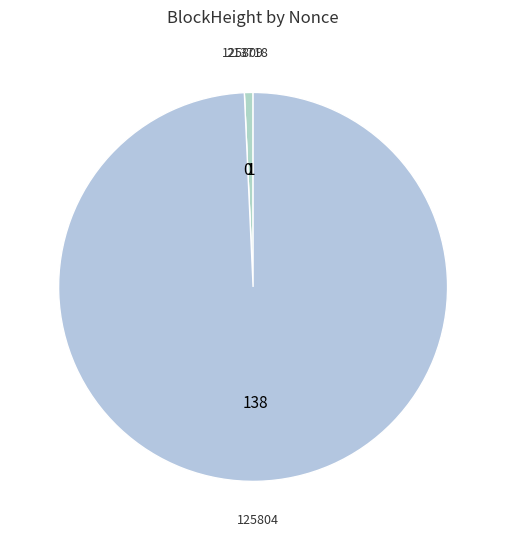

Does any single category account for the majority?

Yes